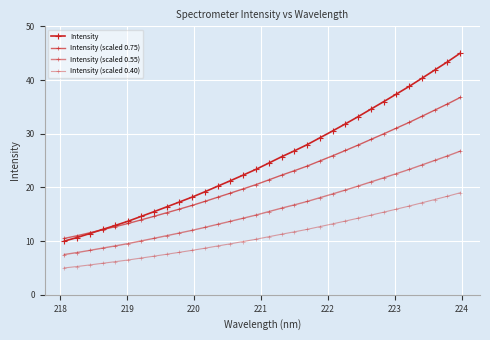

What is the maximum value shown in the chart?

45.0